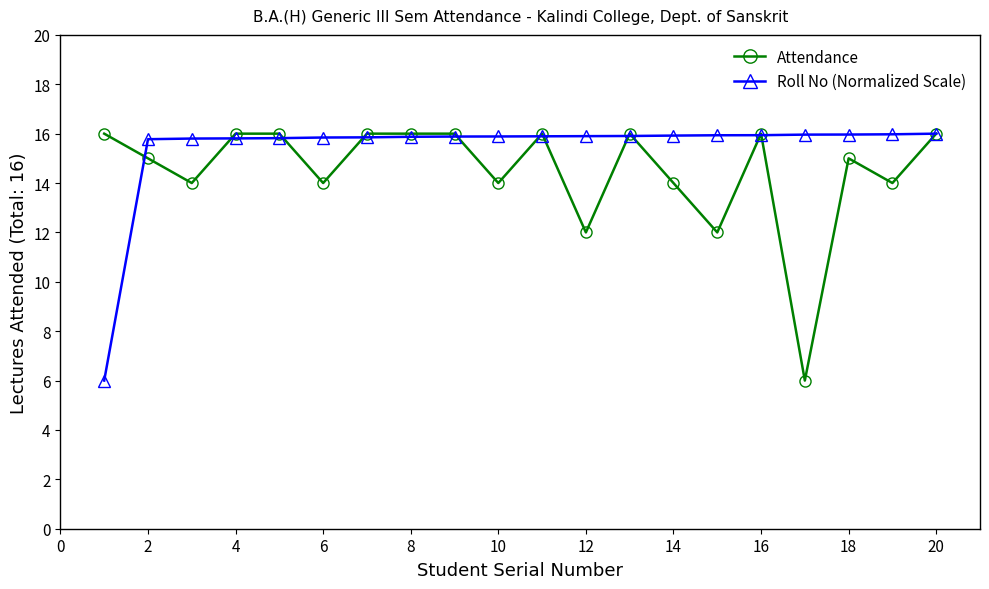

Rank the series by their average value, from lowest to highest.

Attendance, Roll No (Normalized Scale)